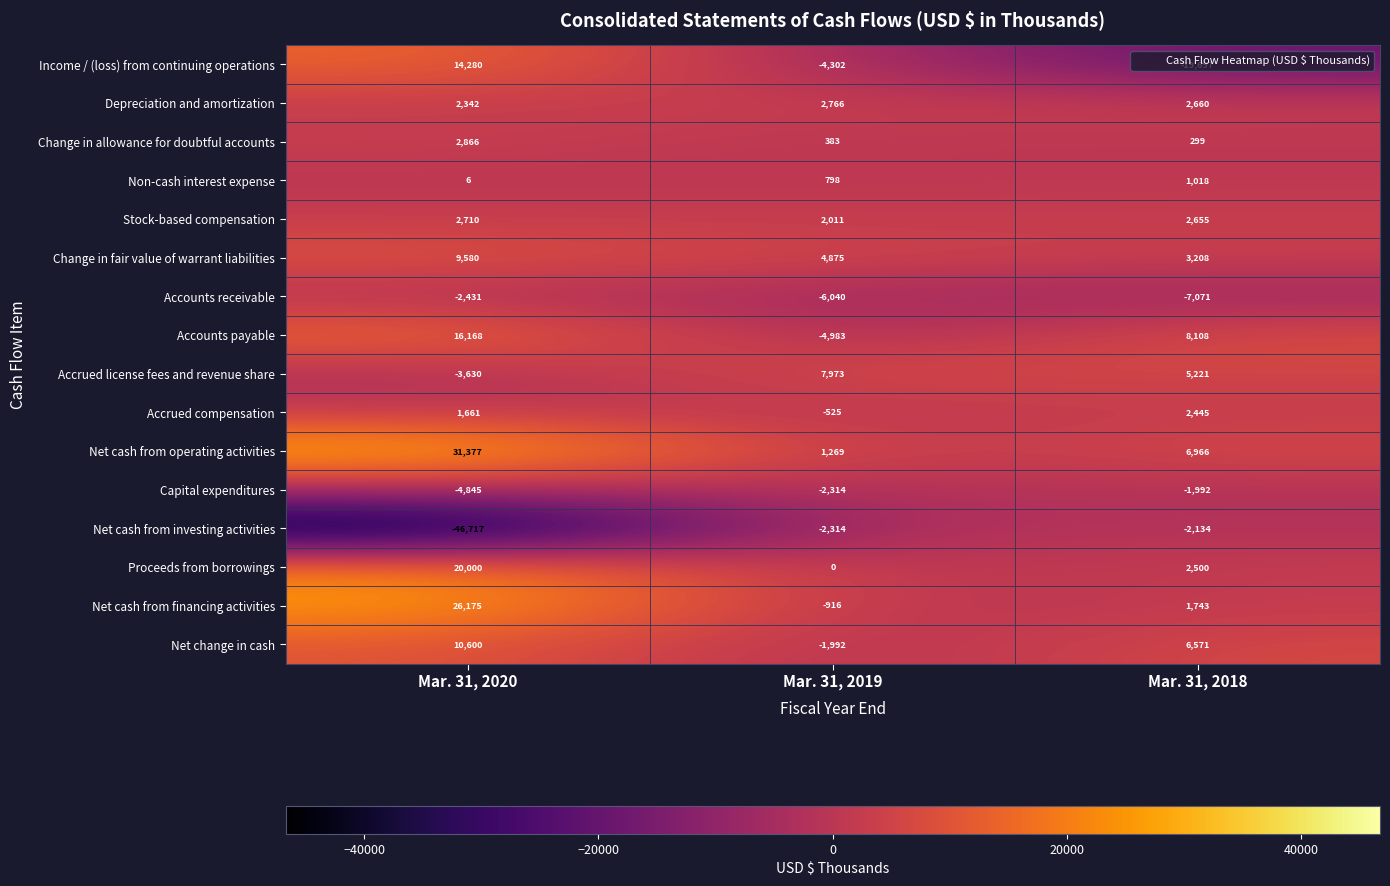

Count the number of categories in the chart.

3